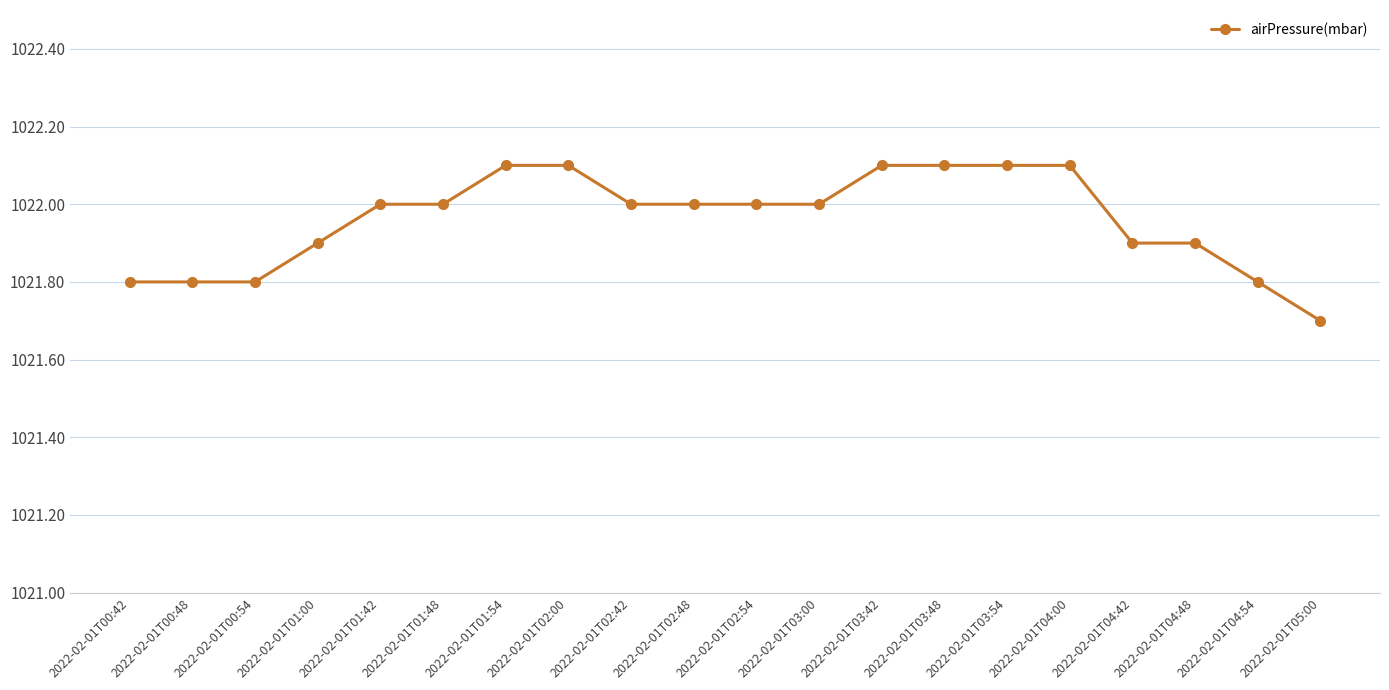

How many lines are shown in the chart?

1